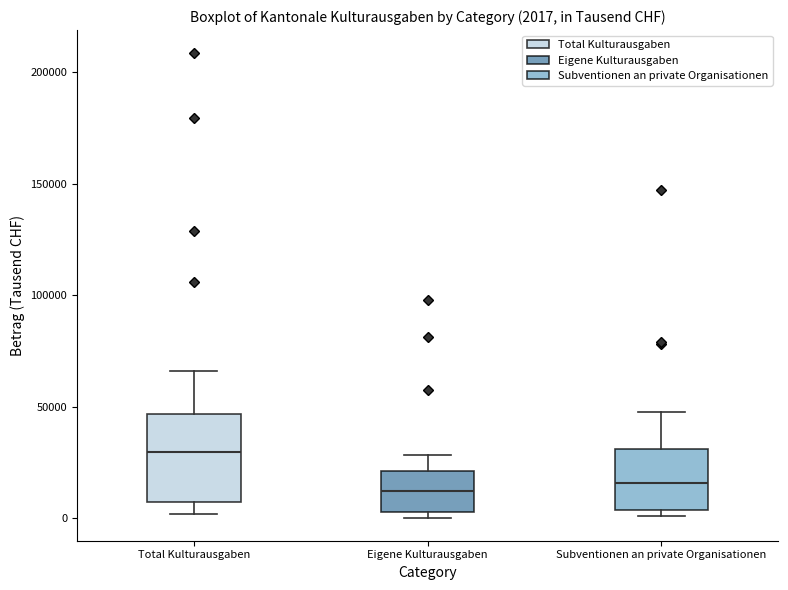

Which box is the tallest, from its lower edge to its upper edge?

Total Kulturausgaben